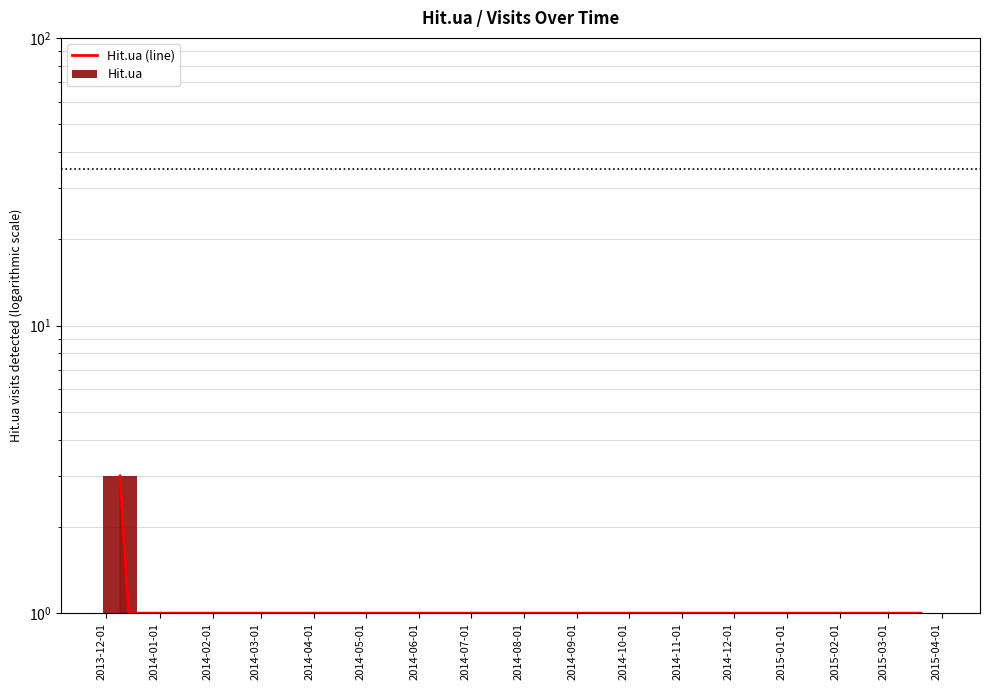

Which category has the highest value across all series?

2013-12-01